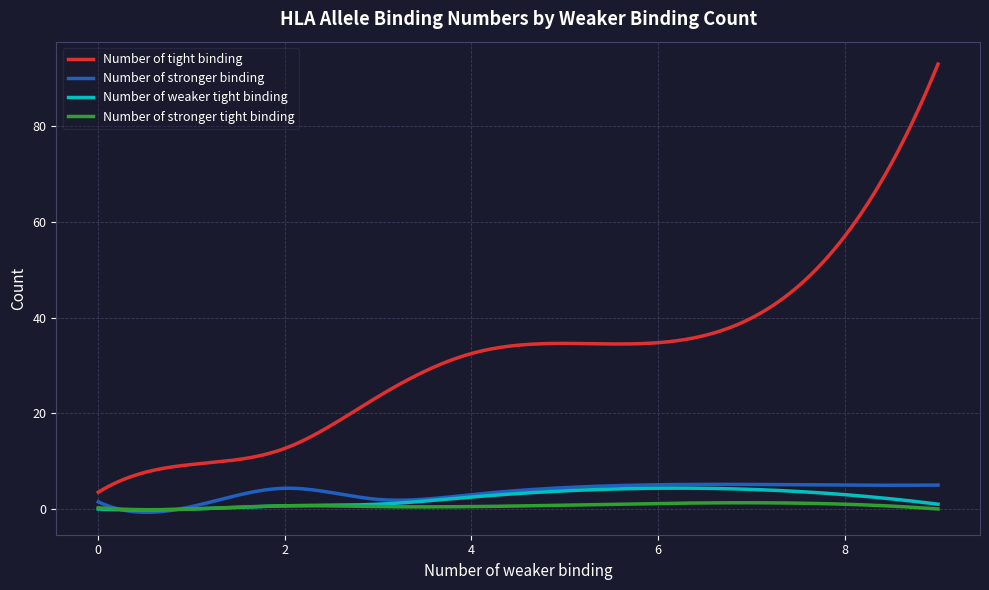

How many series are shown in this chart?

4